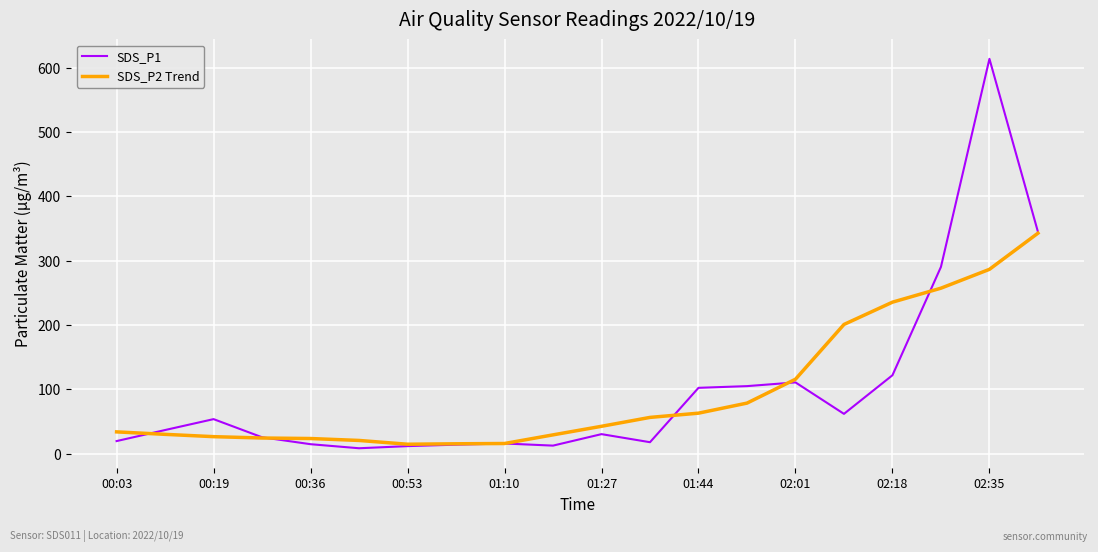

Which series has the widest spread of values?

SDS_P1